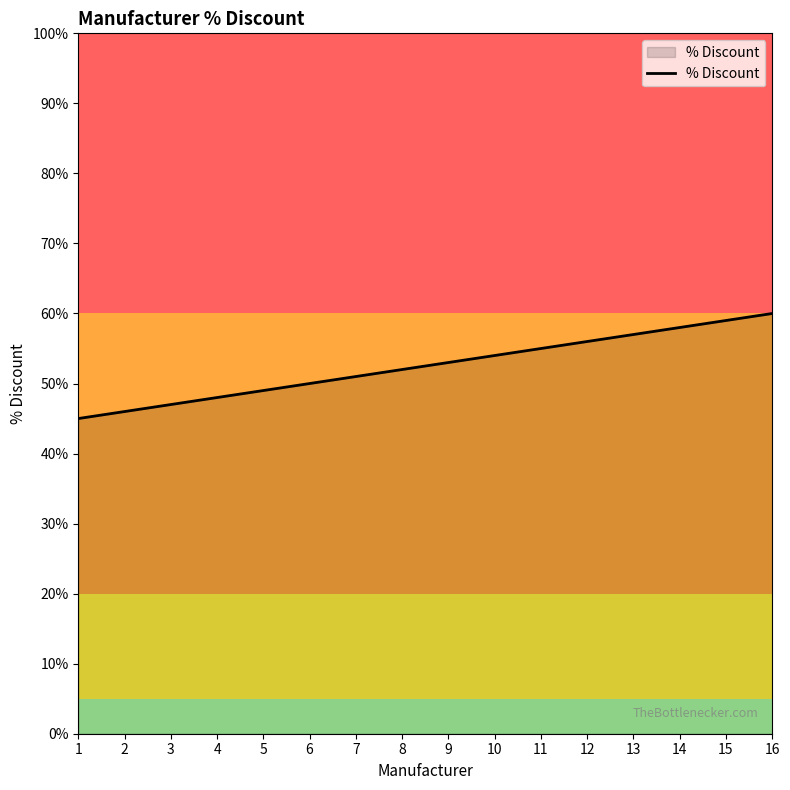

What is the change in value from 2 to 10?

+8